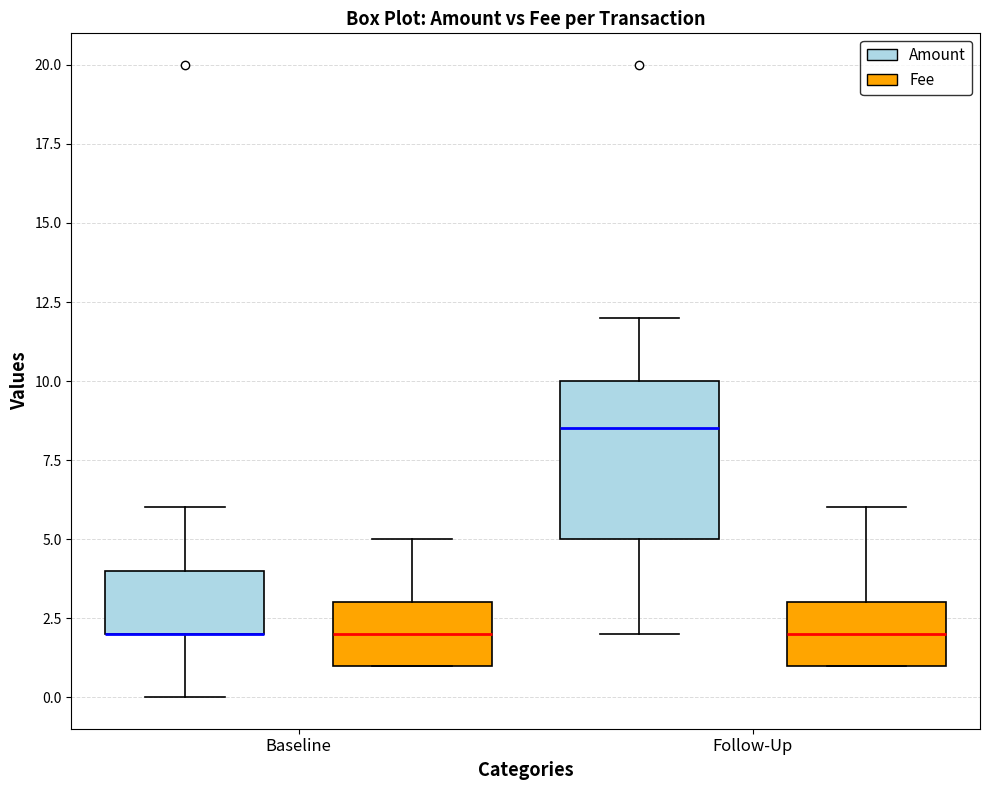

Which box is the tallest, from its lower edge to its upper edge?

Follow-Up (Amount)